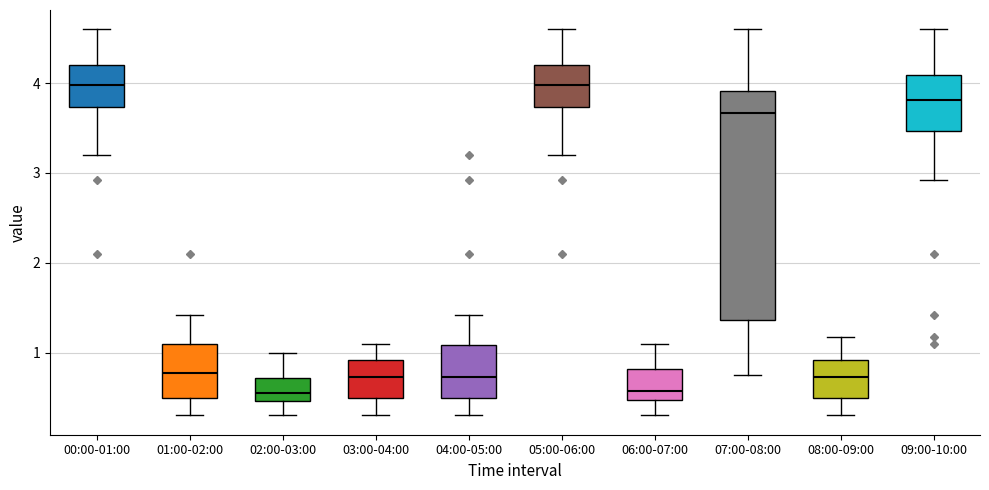

Comparing the boxes themselves (not the whiskers), which one is the tallest?

07:00-08:00